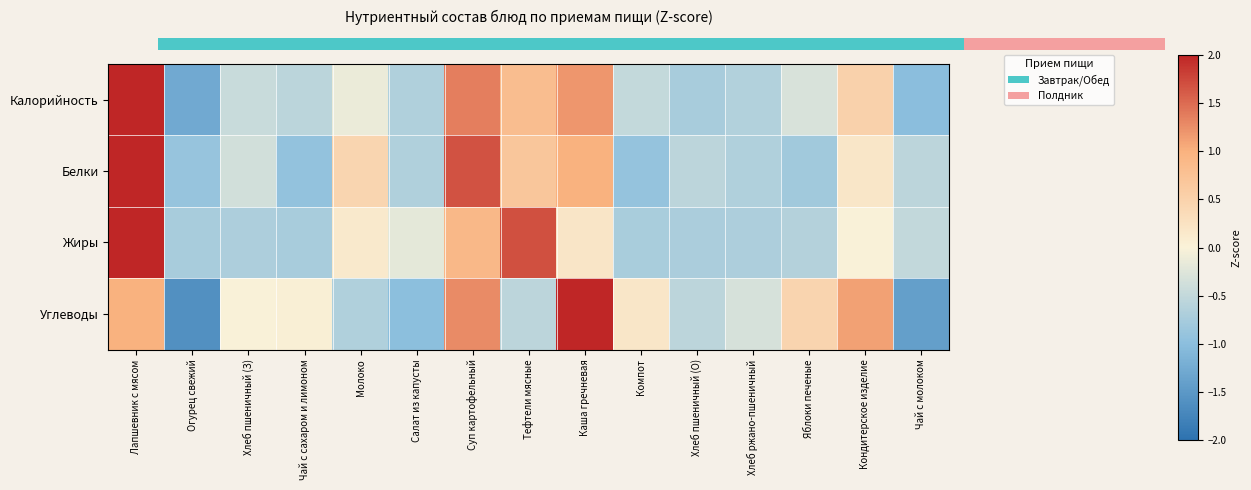

How many series are shown in this chart?

4